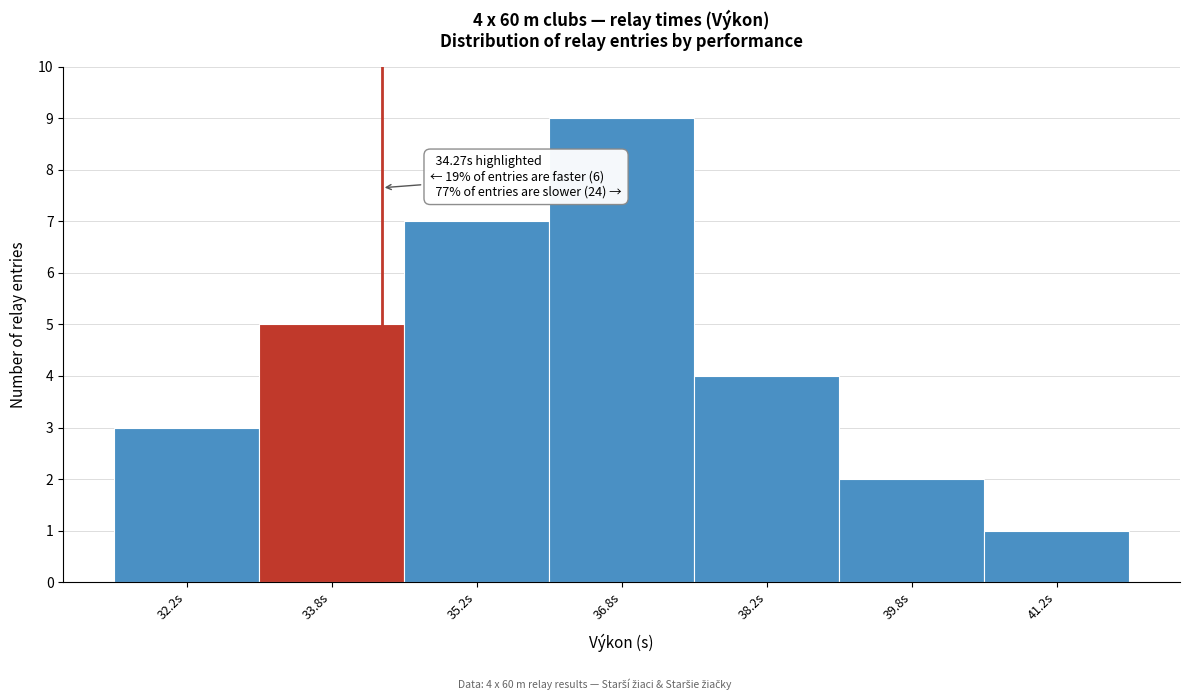

Over which range of the x-axis is the bar tallest?

36.0 to 37.5